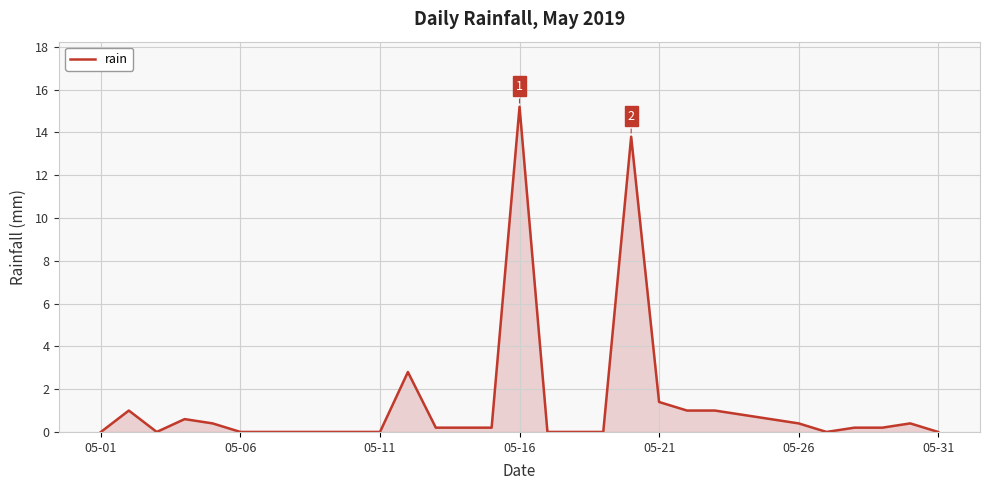

What is the difference between the maximum and minimum values?

15.2